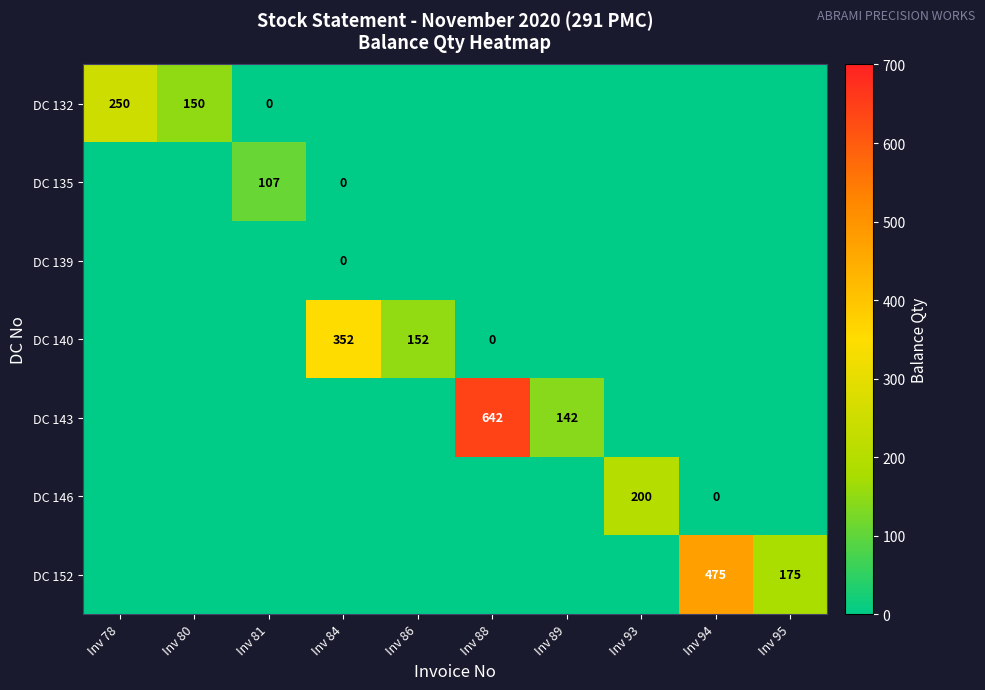

How many series are shown in this chart?

7